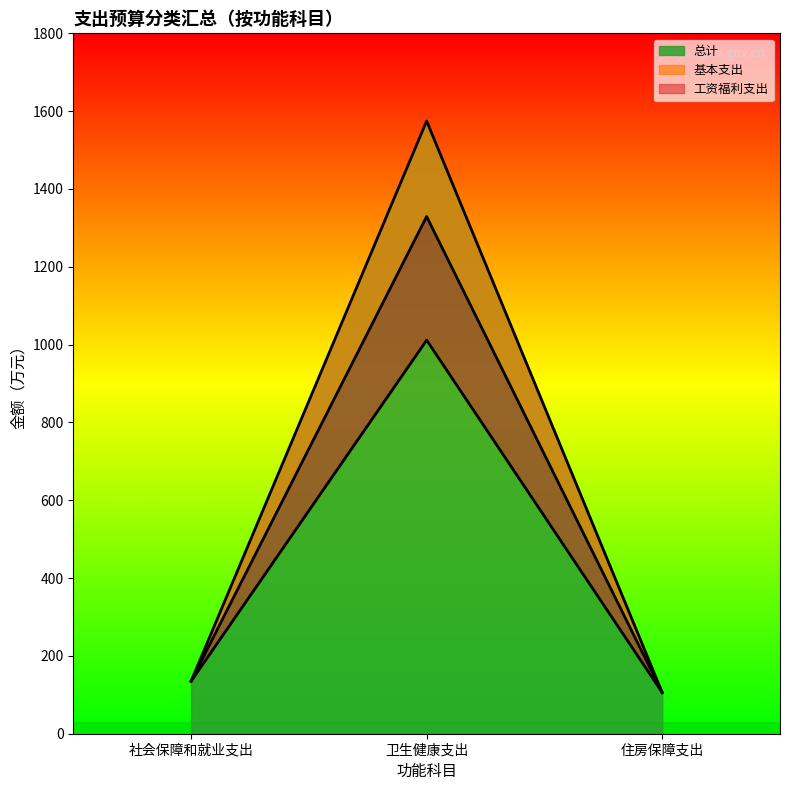

What is the label of the 1st point from the left?

社会保障和就业支出